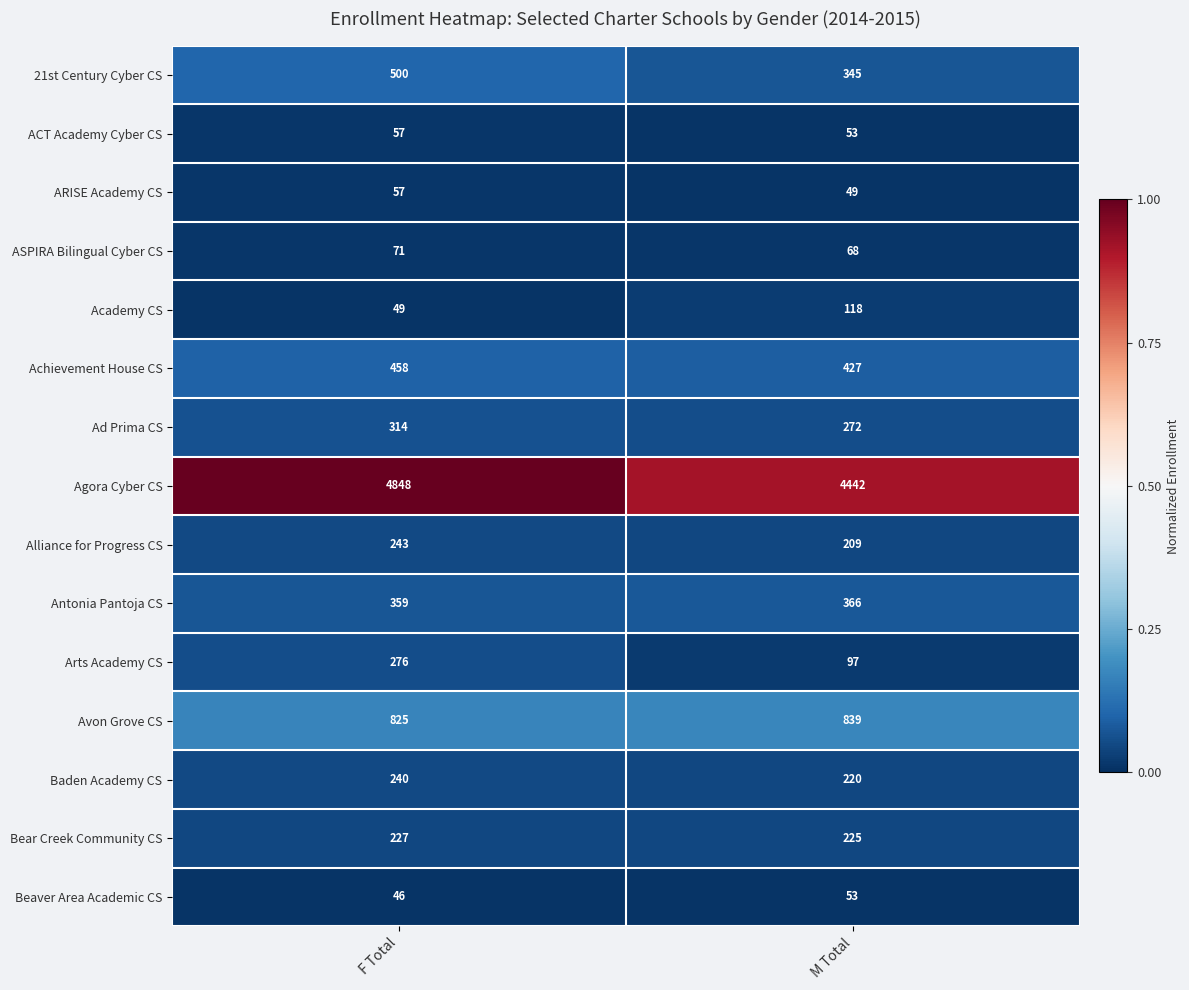

What is the difference between the highest and lowest values at M Total?

4393